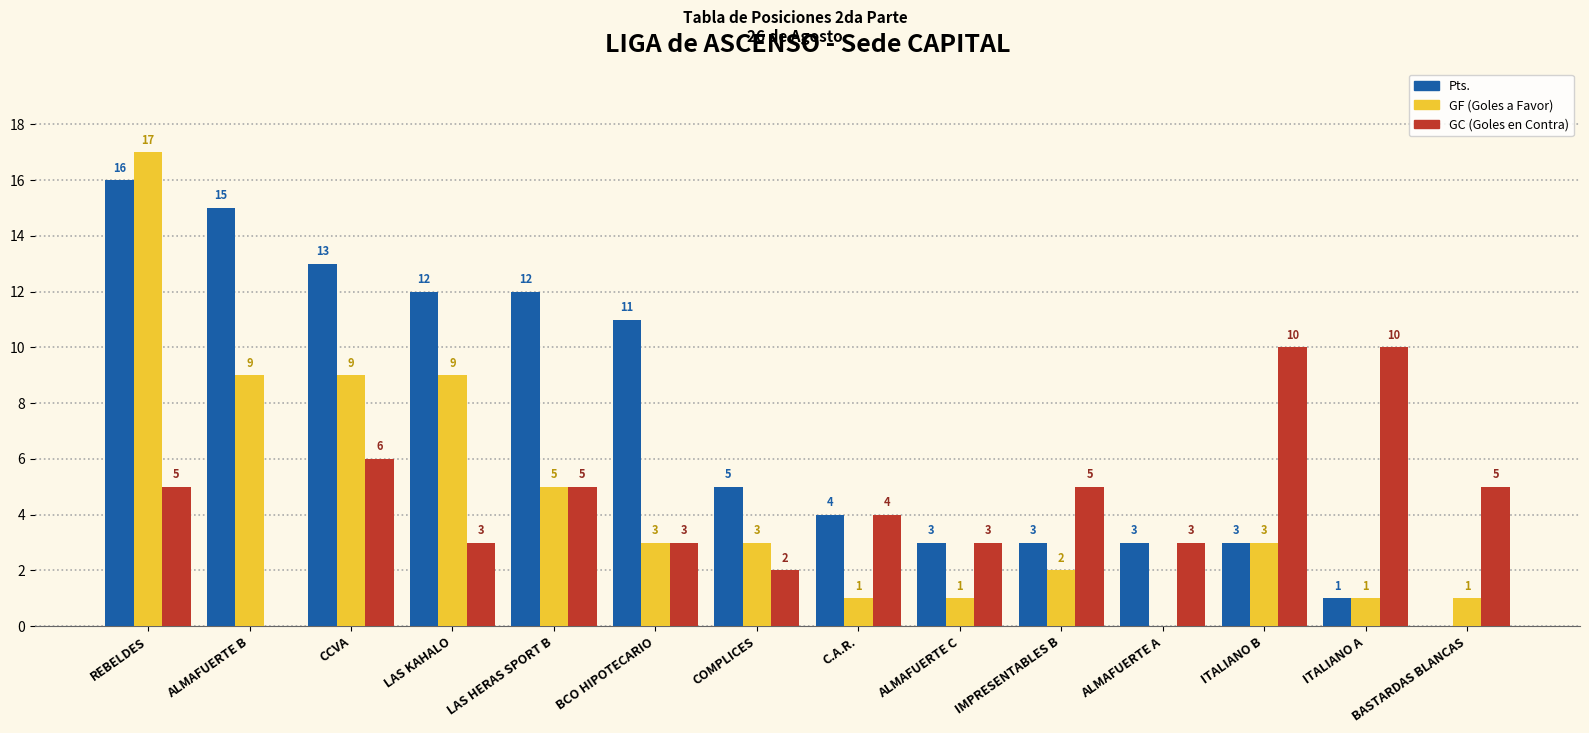

What is the total value across all series at COMPLICES?

10